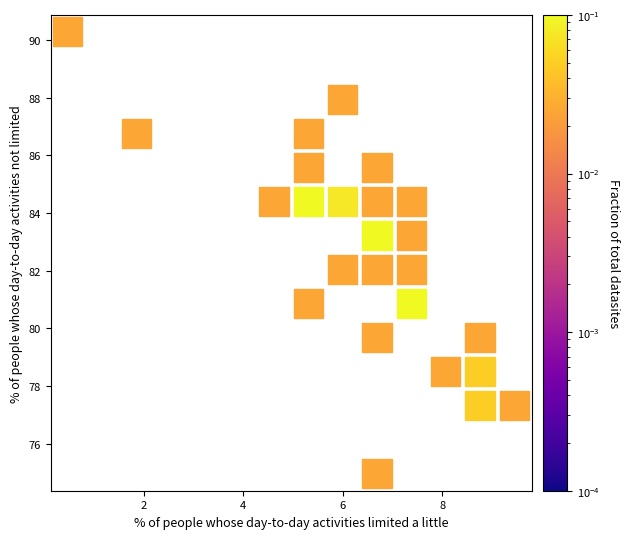

What Y value in the scatter plot is closest to 82?

81.7